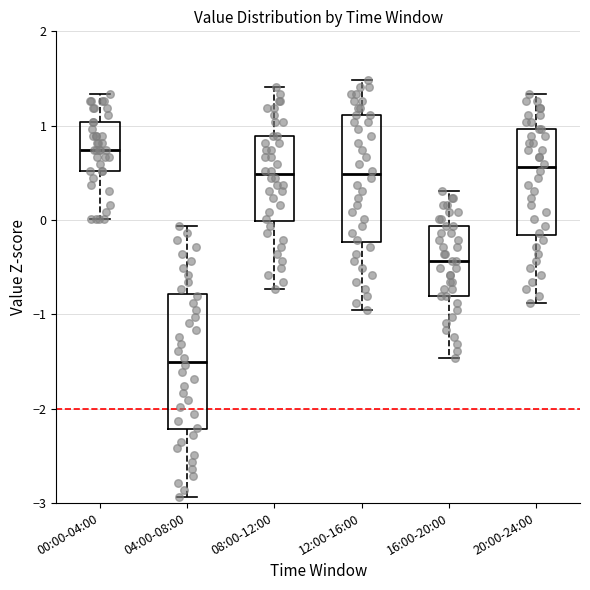

Which box has the lowest median line?

04:00-08:00